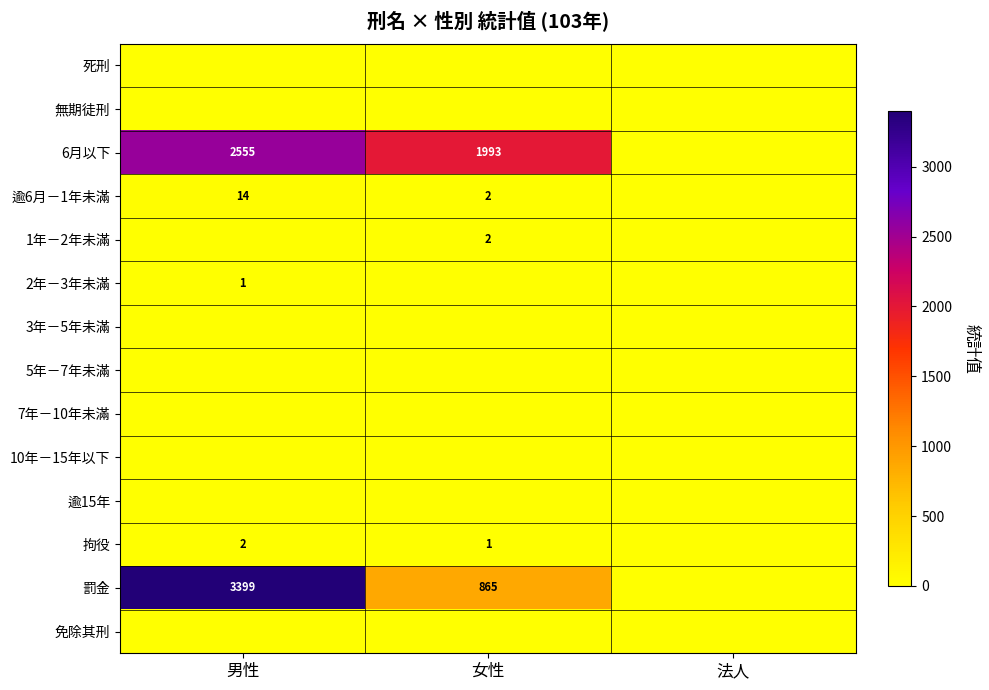

At which category is the sum across all series the highest?

男性